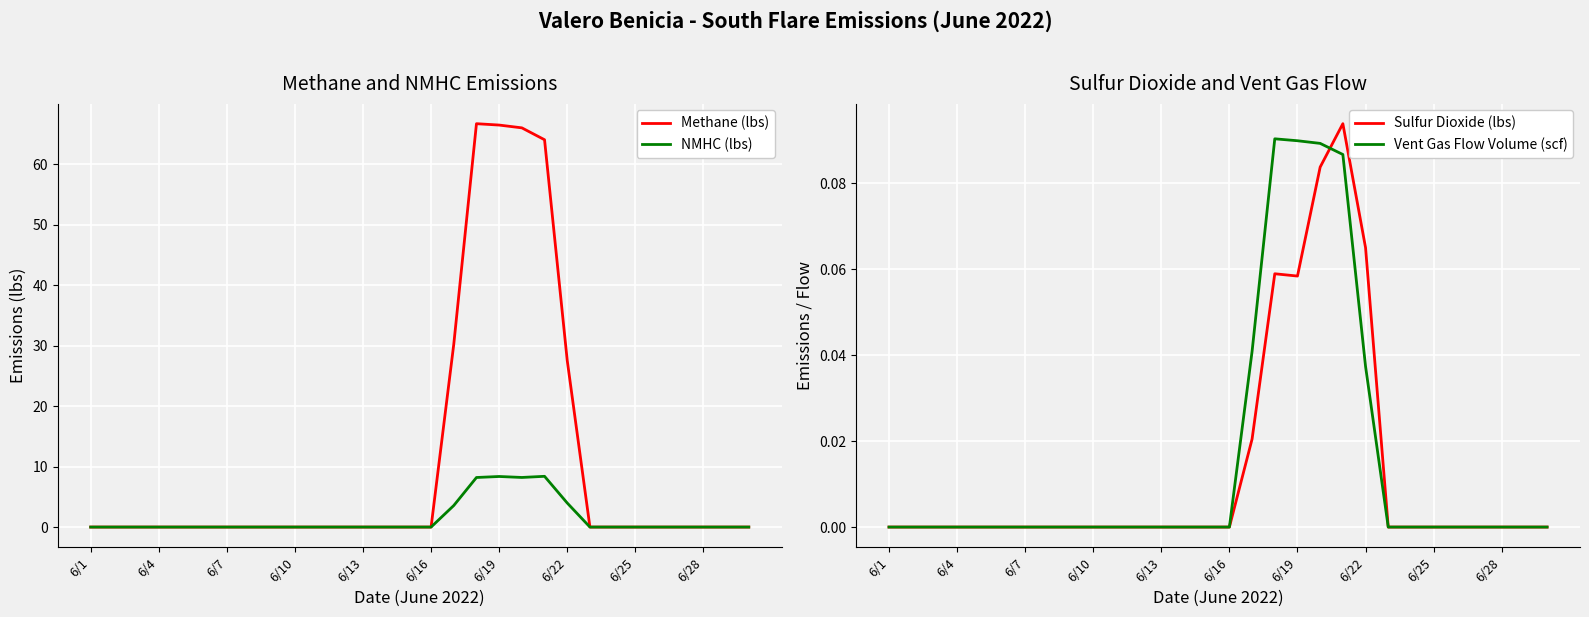

Reading right to left, what are all the values shown in this chart?

Methane (lbs): 0.0	0.0	0.0	0.0	0.0	0.0	0.0	0.0	27.5	64.0	66.0	66.4	66.7	30.2	0.0	0.0	0.0	0.0	0.0	0.0	0.0	0.0	0.0	0.0	0.0	0.0	0.0	0.0	0.0	0.0
NMHC (lbs): 0.0	0.0	0.0	0.0	0.0	0.0	0.0	0.0	4.0	8.4	8.2	8.4	8.2	3.6	0.0	0.0	0.0	0.0	0.0	0.0	0.0	0.0	0.0	0.0	0.0	0.0	0.0	0.0	0.0	0.0
Sulfur Dioxide (lbs): 0.0	0.0	0.0	0.0	0.0	0.0	0.0	0.0	0.1	0.1	0.1	0.1	0.1	0.0	0.0	0.0	0.0	0.0	0.0	0.0	0.0	0.0	0.0	0.0	0.0	0.0	0.0	0.0	0.0	0.0
Vent Gas Flow Volume (scf): 0.0	0.0	0.0	0.0	0.0	0.0	0.0	0.0	0.0	0.1	0.1	0.1	0.1	0.0	0.0	0.0	0.0	0.0	0.0	0.0	0.0	0.0	0.0	0.0	0.0	0.0	0.0	0.0	0.0	0.0